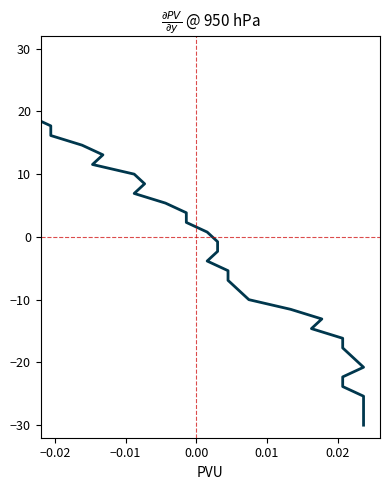

True or false: the data has more than 2 interior local peaks.

False